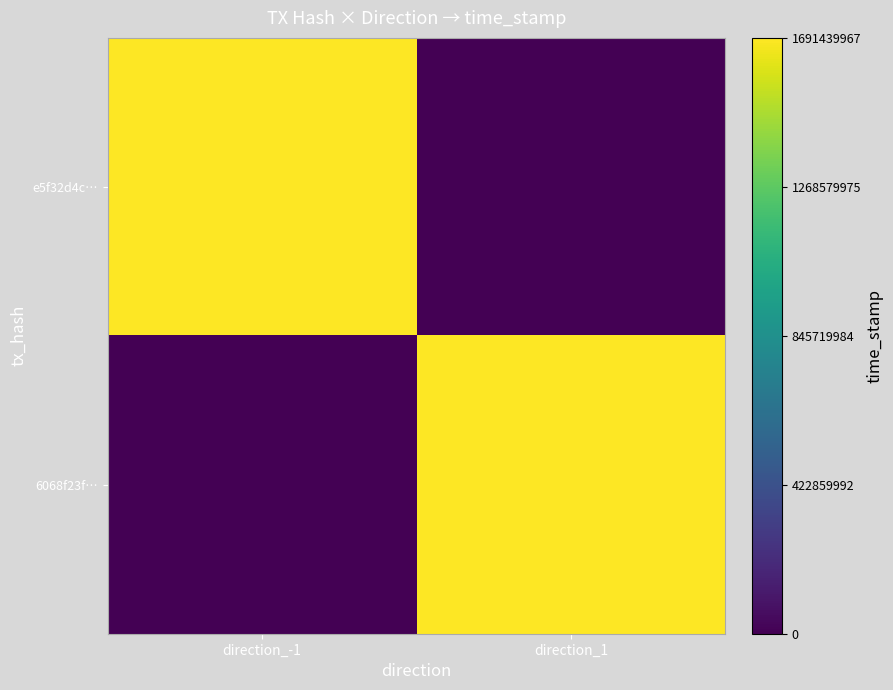

How many data points does each series have?

2